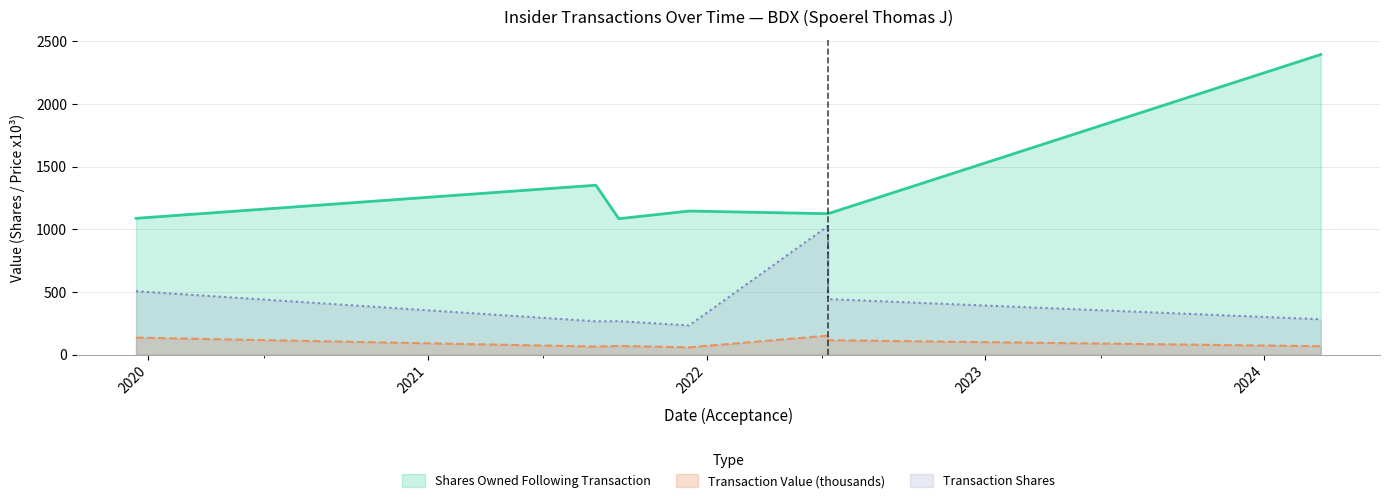

Is it true that transactionShares equals 1819.1 at 2022-06-09?

False